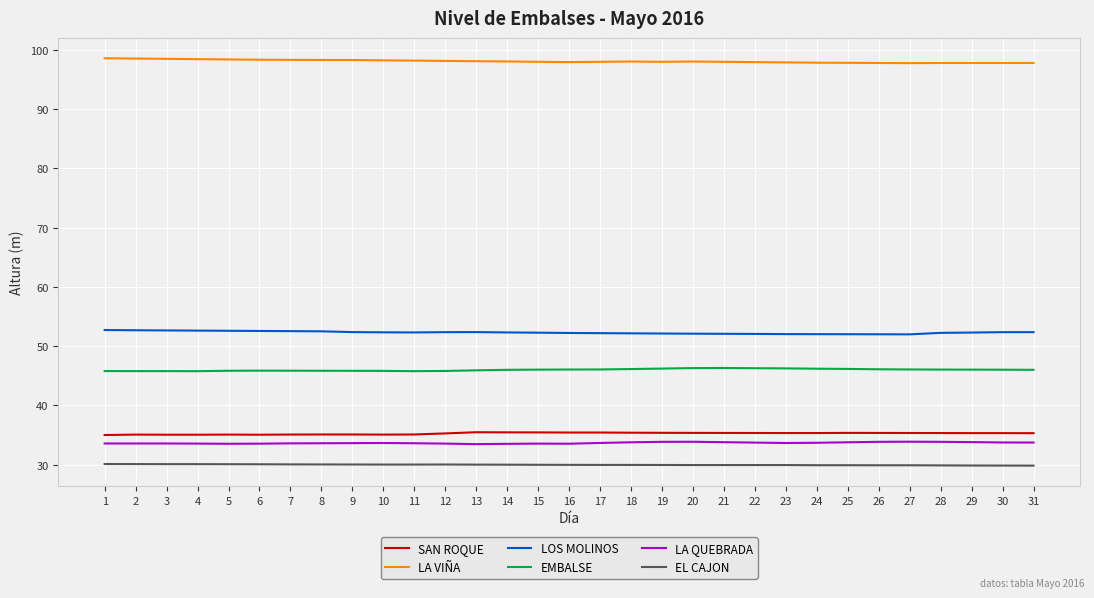

Does the chart have visible grid lines?

Yes